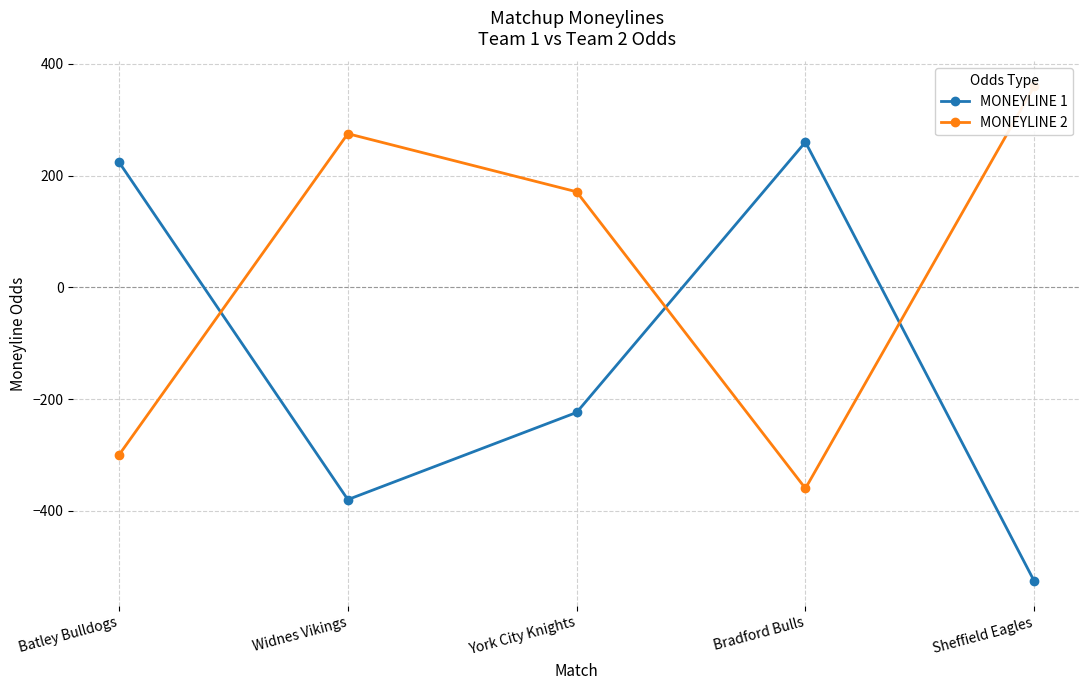

What are all the series names shown in the legend?

MONEYLINE 1, MONEYLINE 2